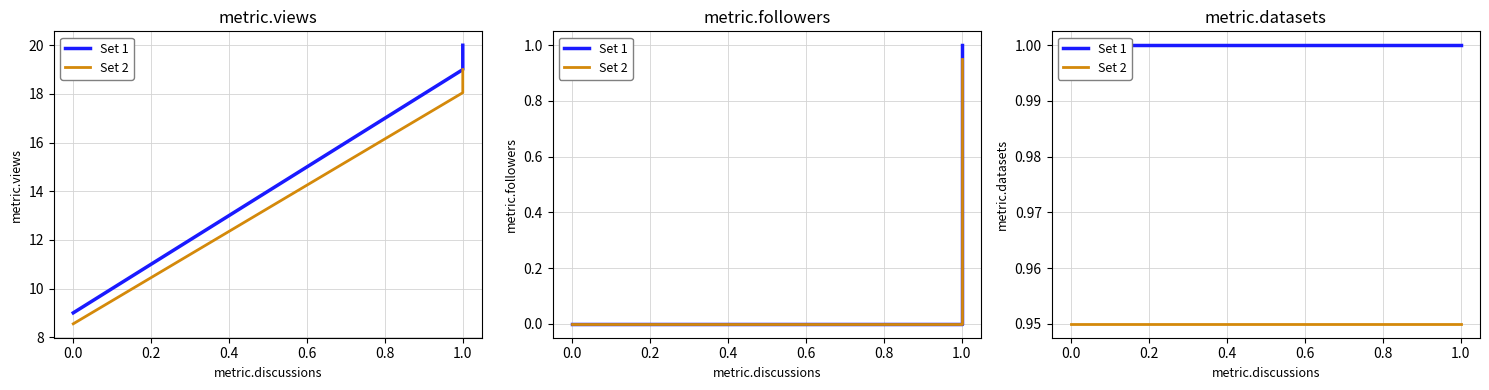

What is the difference between the highest and lowest values at 1.0?

0.1